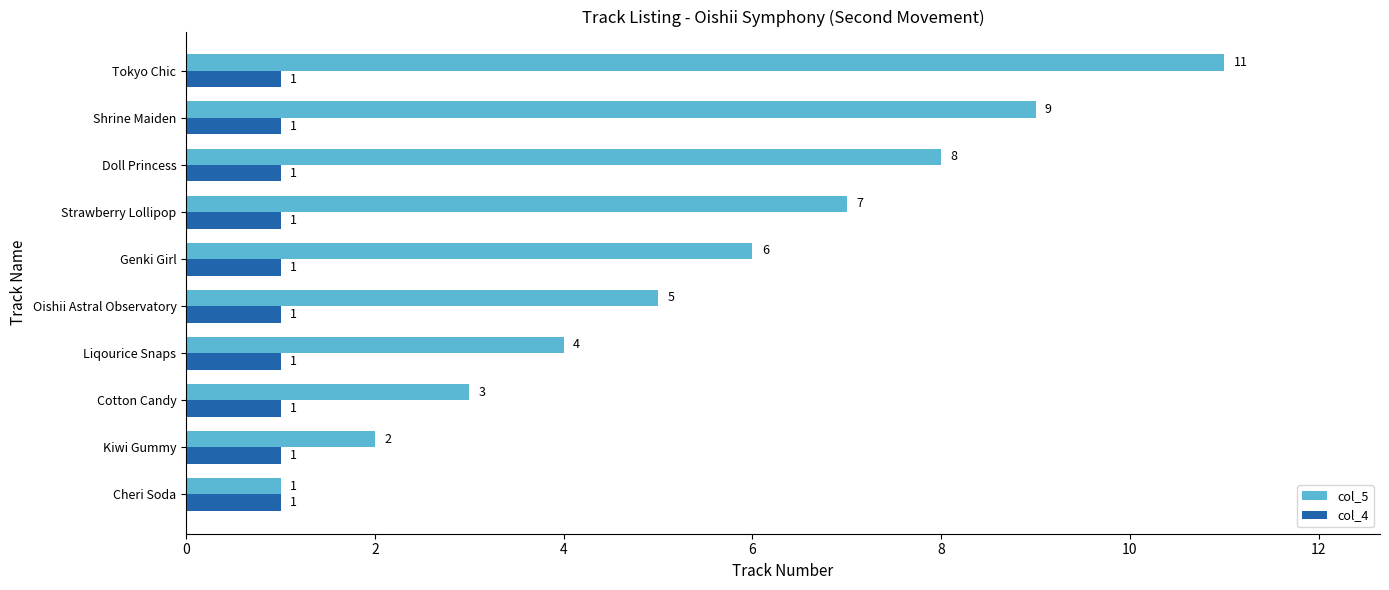

What is the sum of all col_5 values?

56